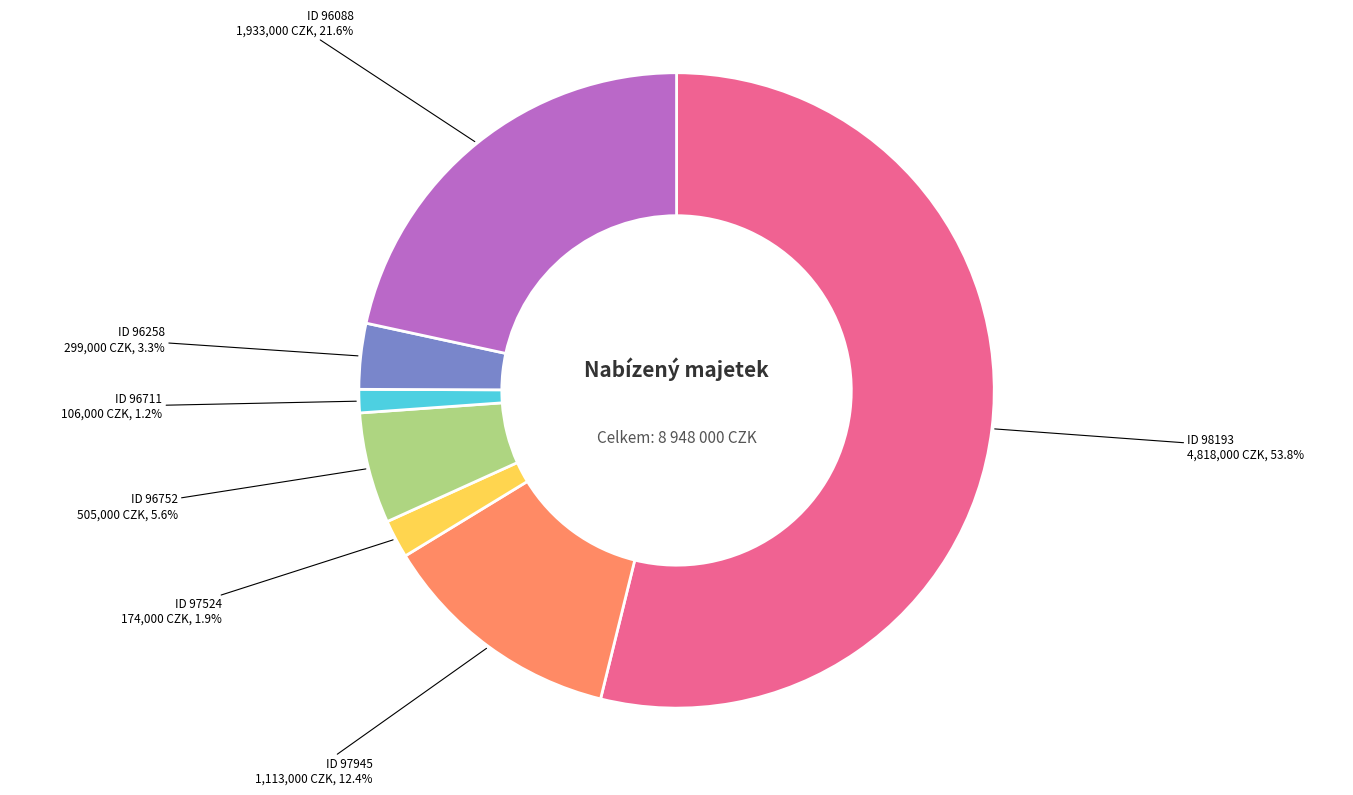

Which slice is the largest?

ID 98193